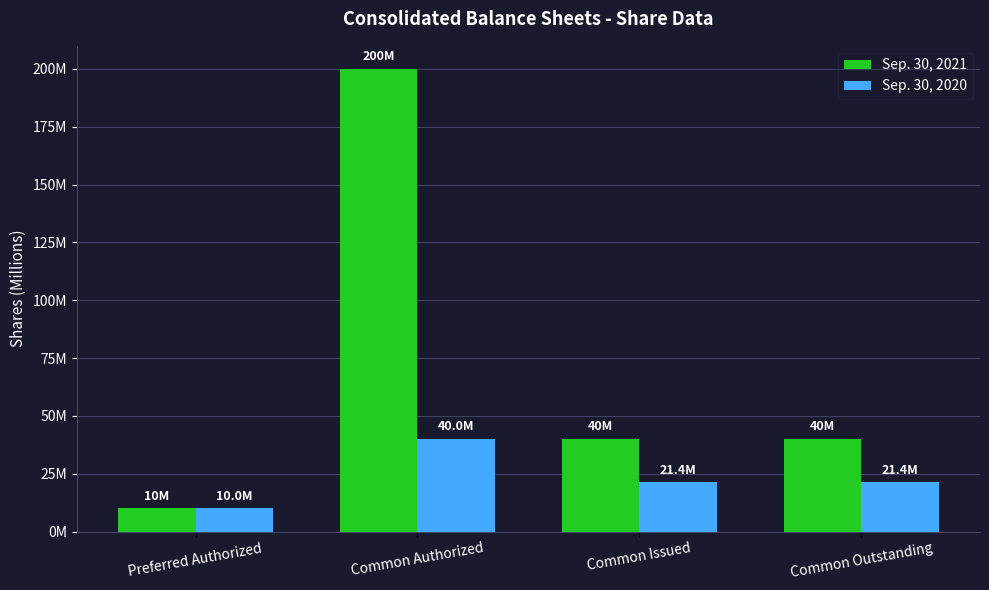

List the series in order of their overall mean, lowest first.

Sep. 30, 2020, Sep. 30, 2021